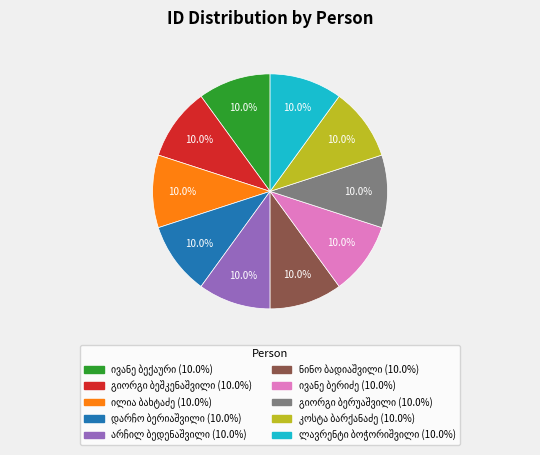

Does any single category account for the majority?

No